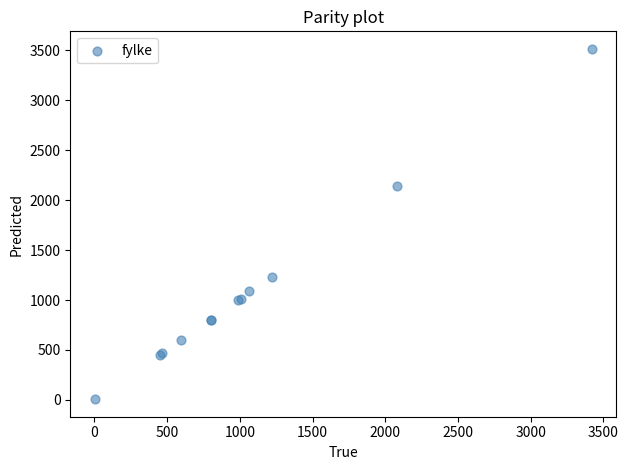

What Y value in the scatter plot is closest to 1760?

2146